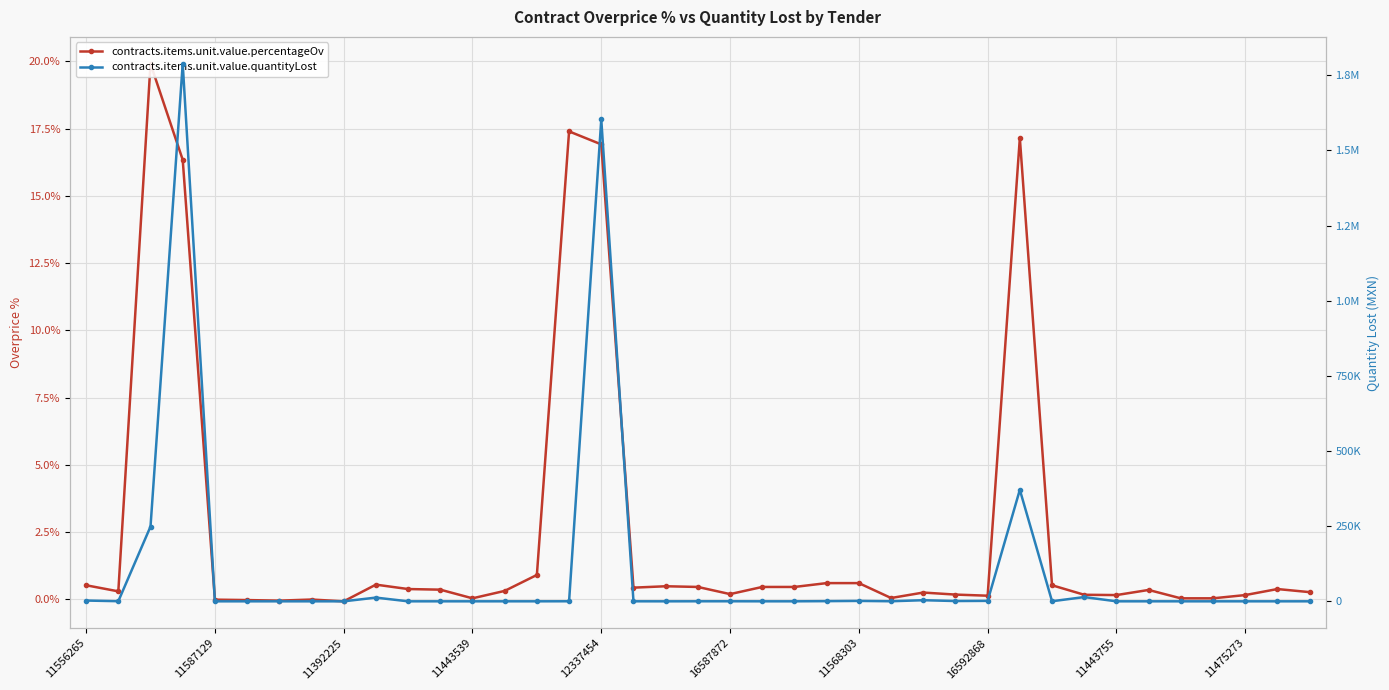

What is the value of the contracts.items.unit.value.percentageOv point at the 23rd from the left?

0.5